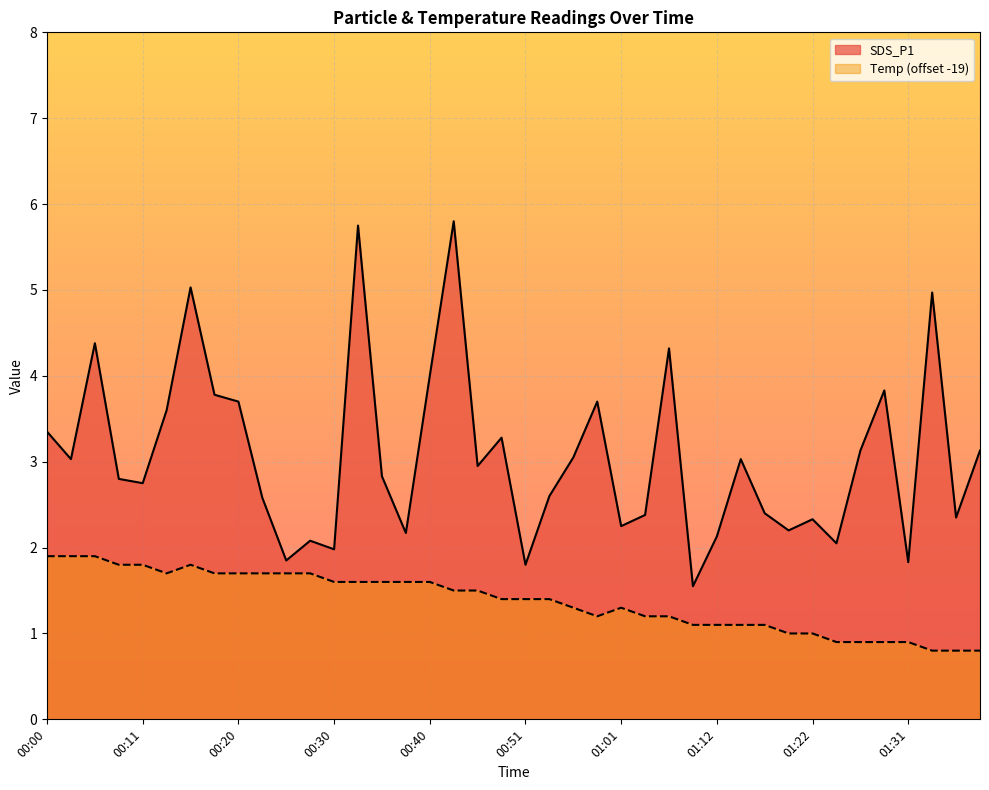

What is the value of the SDS_P1 point at the 35th from the left?

3.1